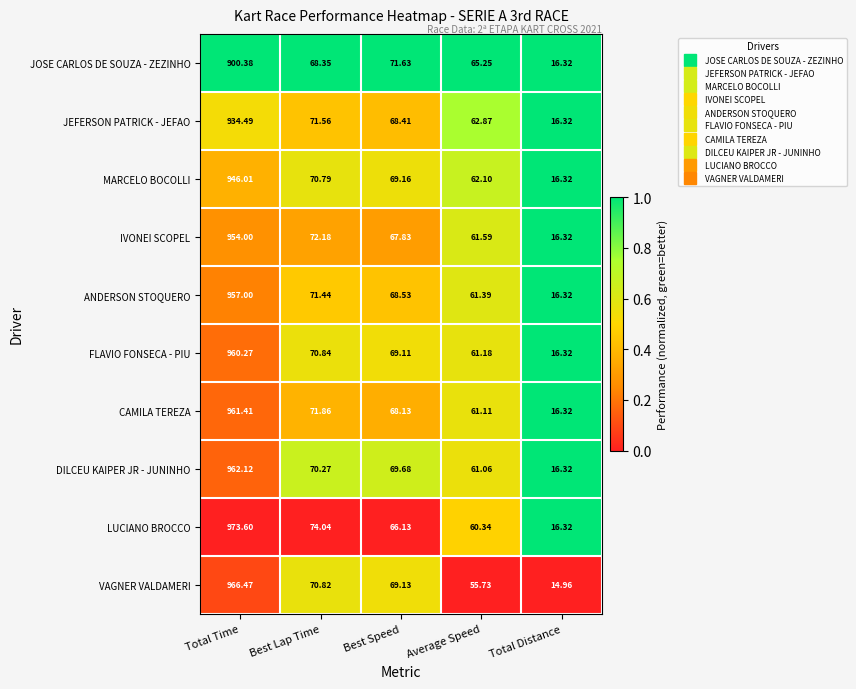

Which label corresponds to the largest value in the chart?

Total Time